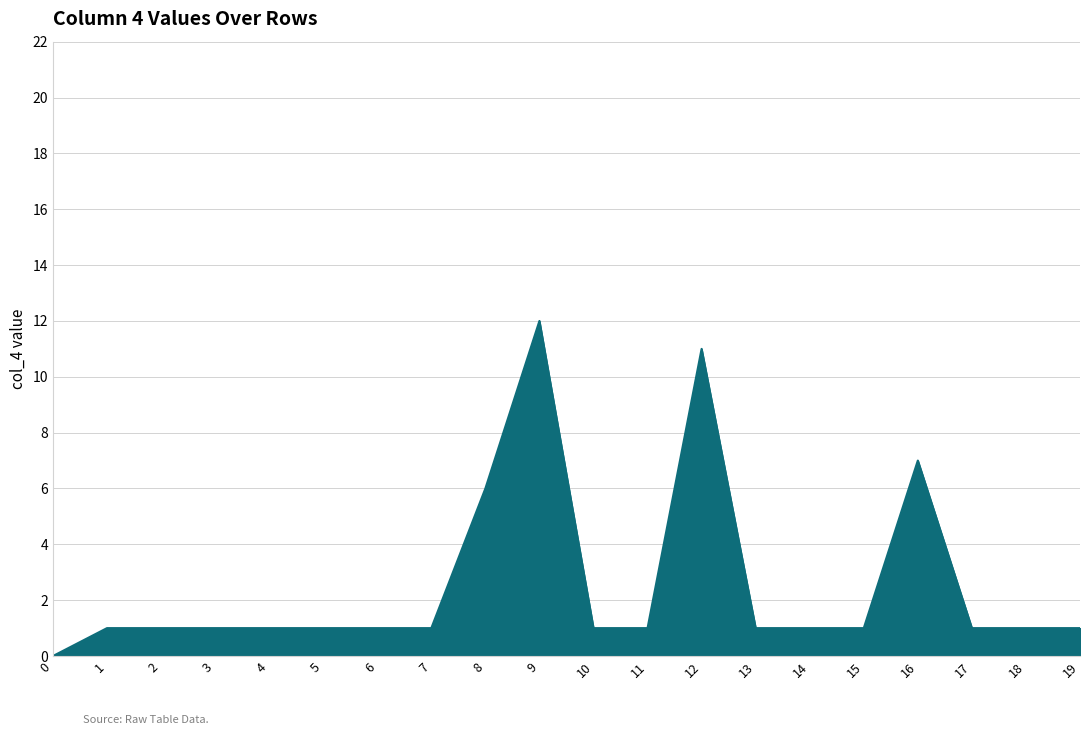

What is the ratio of the value at 18 to the value at 7?

1.0